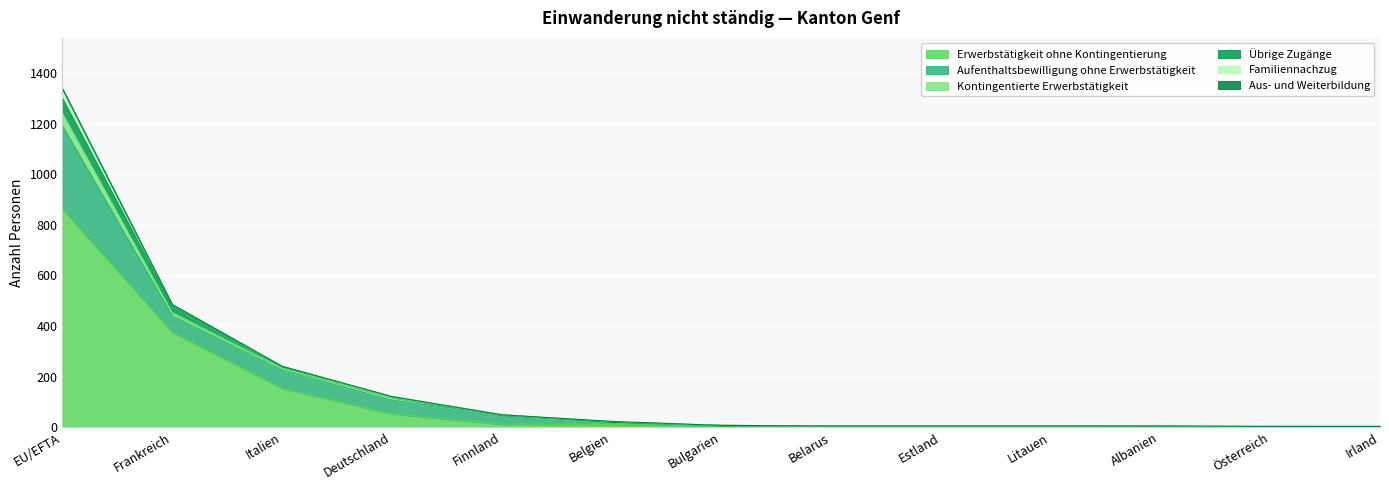

At which label does Erwerbstätigkeit ohne Kontingentierung reach its peak?

EU/EFTA